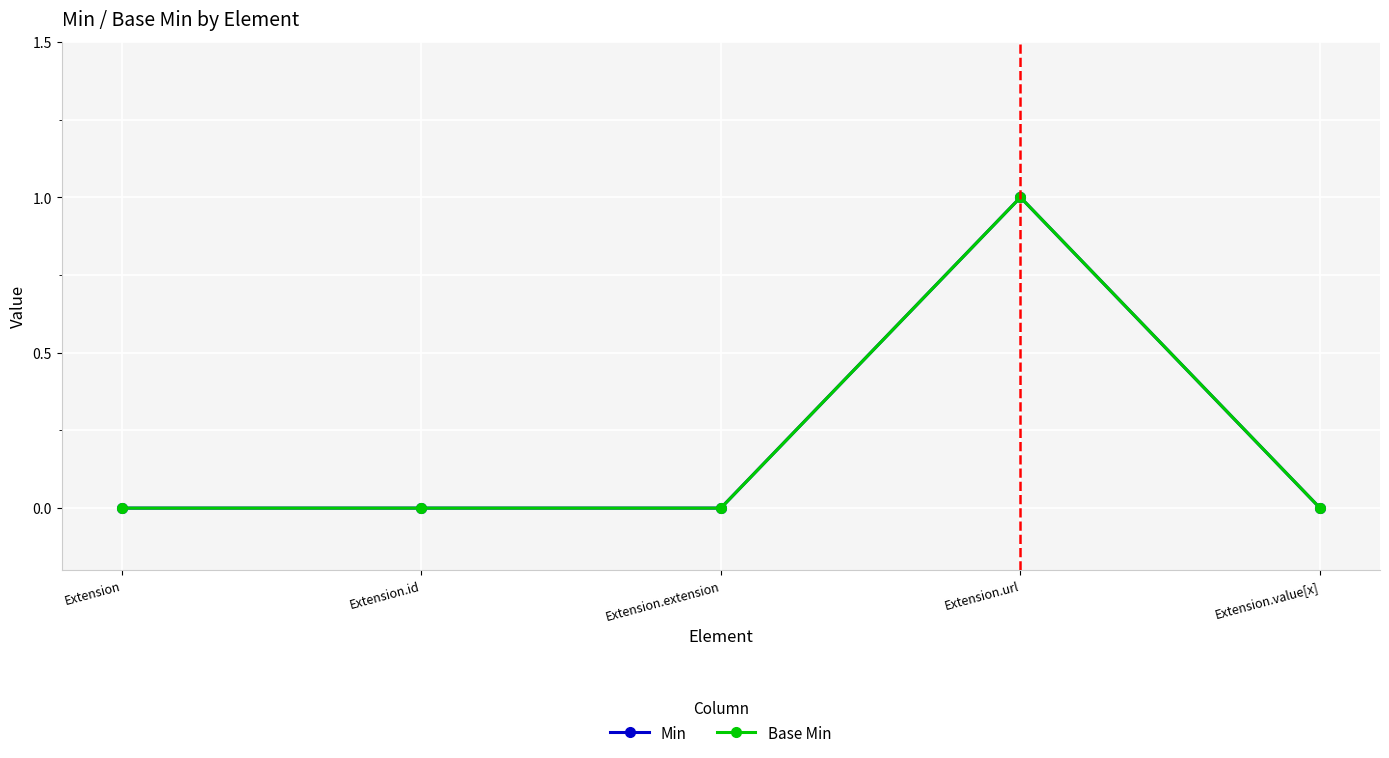

True or false: Base Min and Min cross at least once.

False